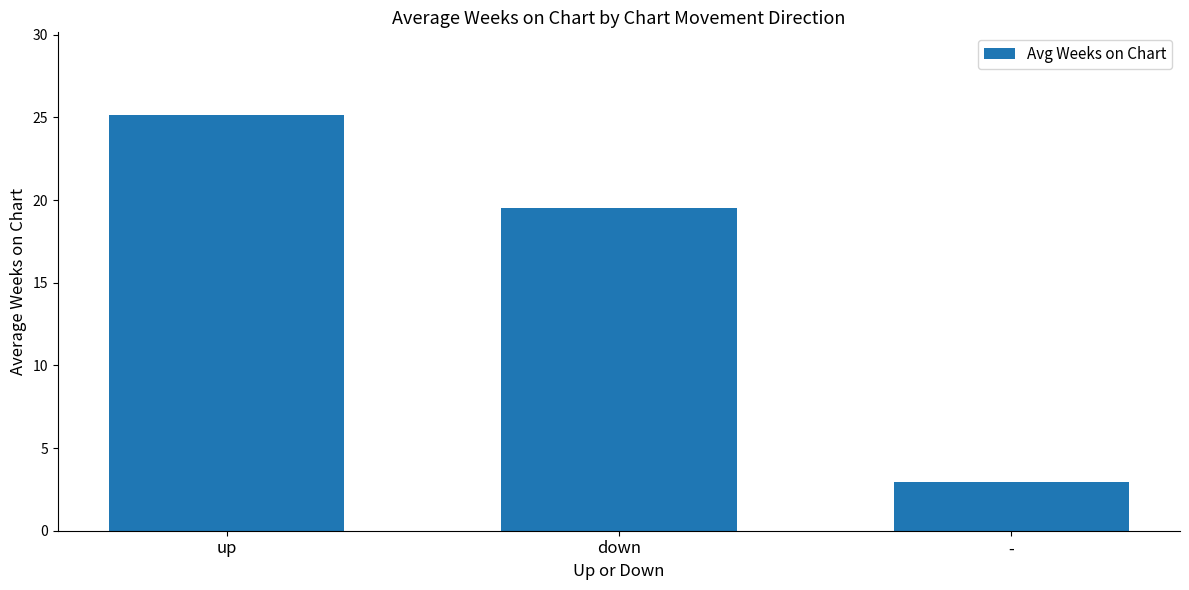

What is the maximum value shown in the chart?

25.1